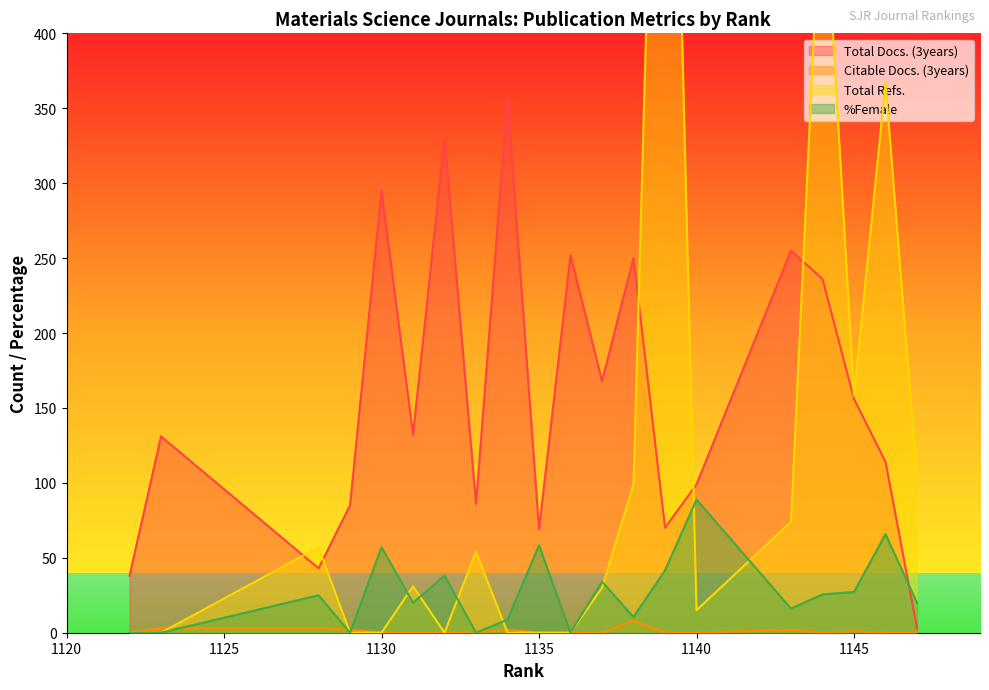

What is the difference between the second highest and minimum values in the Total Docs. (3years) series?

327.0